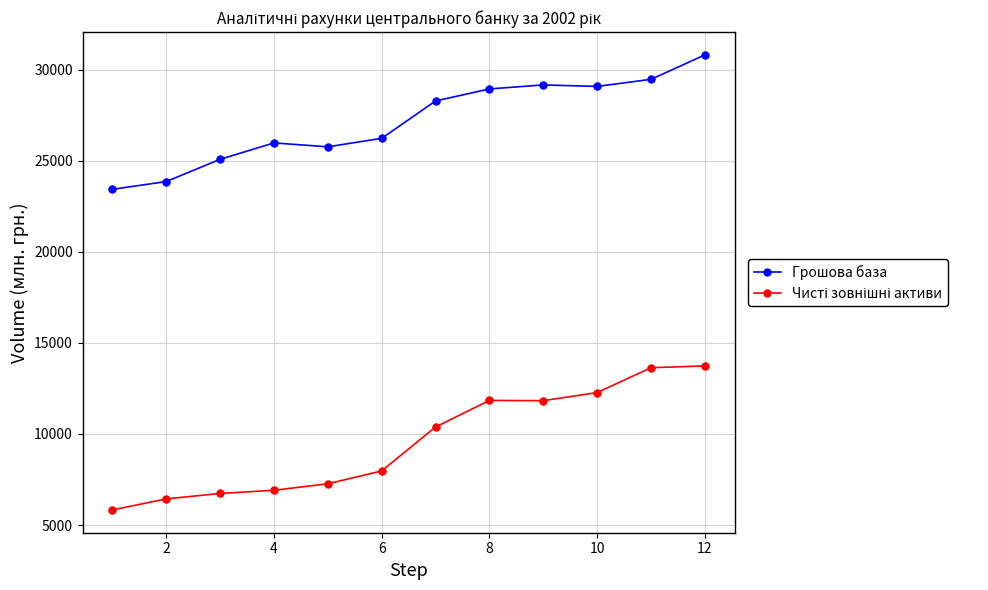

At how many categories does at least one series exceed 26565?

6